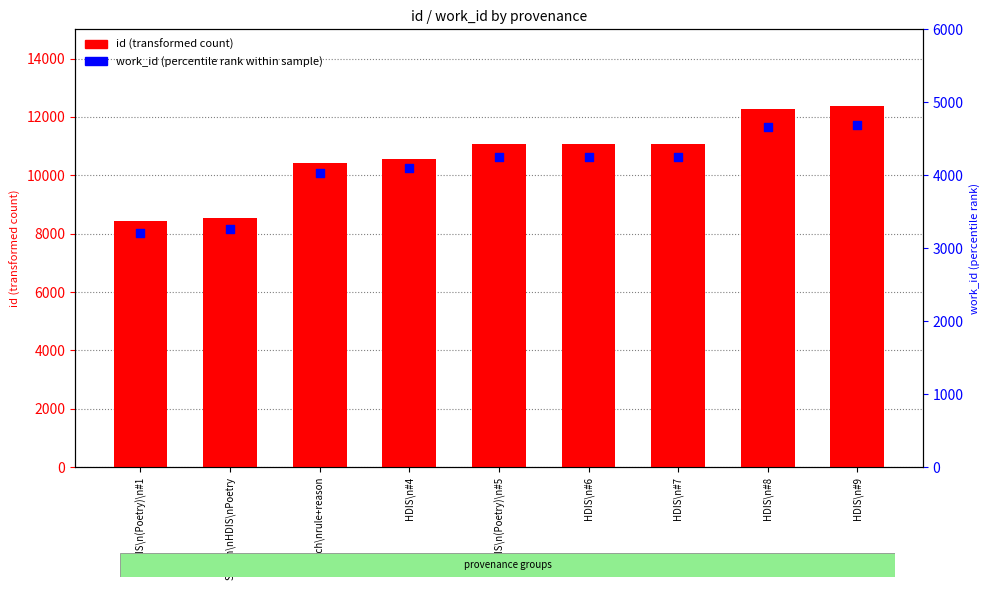

Which series has the widest spread of Y values?

id